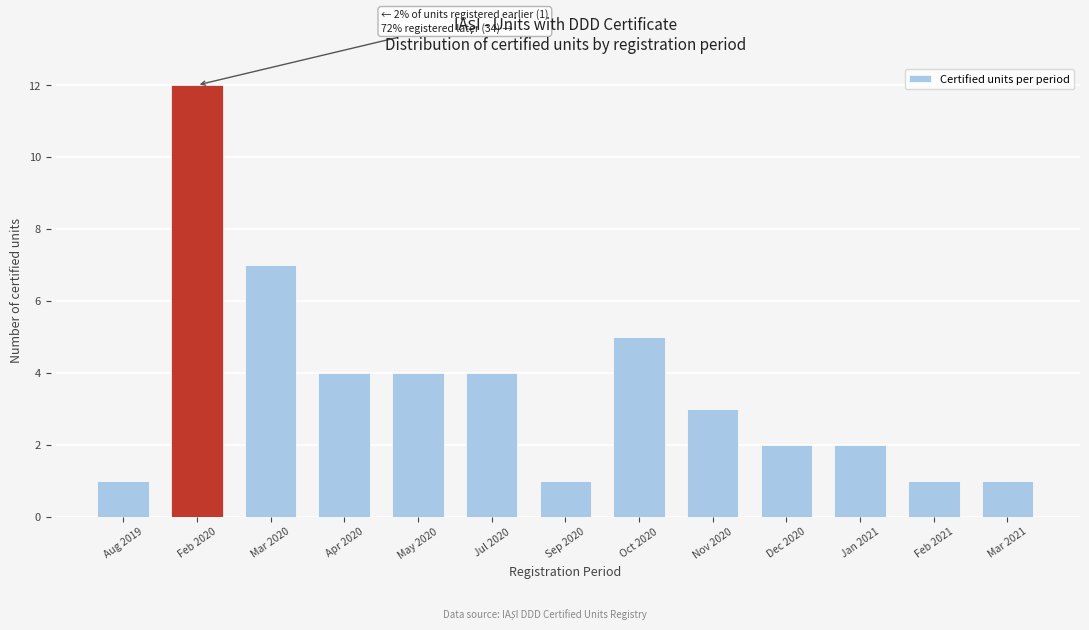

Reading left to right, extract all data points from this chart.

Aug 2019=1	Feb 2020=12	Mar 2020=7	Apr 2020=4	May 2020=4	Jul 2020=4	Sep 2020=1	Oct 2020=5	Nov 2020=3	Dec 2020=2	Jan 2021=2	Feb 2021=1	Mar 2021=1